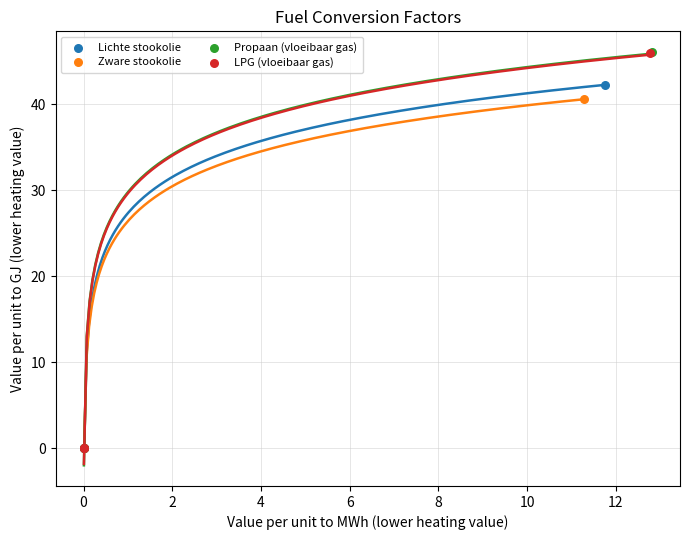

Which series has the widest spread of Y values?

Propaan (vloeibaar gas)